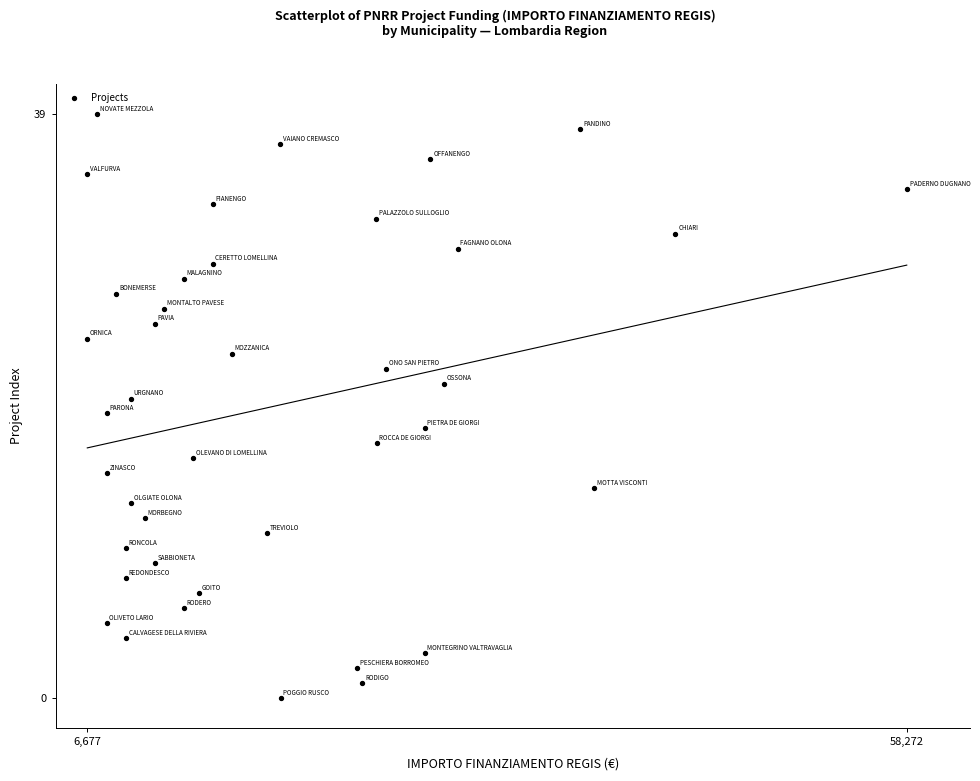

What is the range of X values (max minus min)?

51595